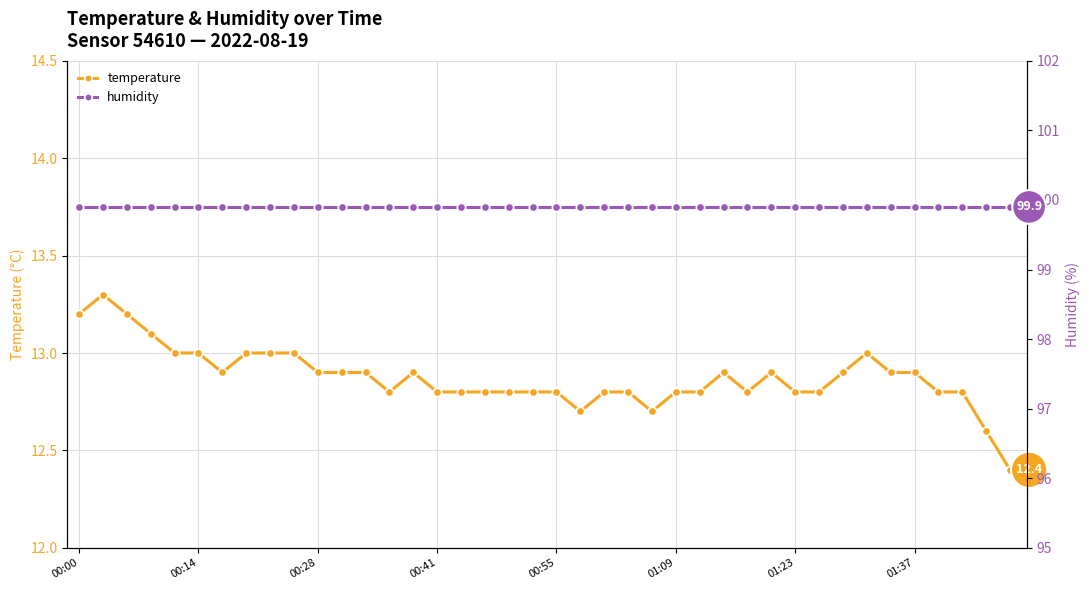

True or false: temperature has more than 1 interior local peaks.

True